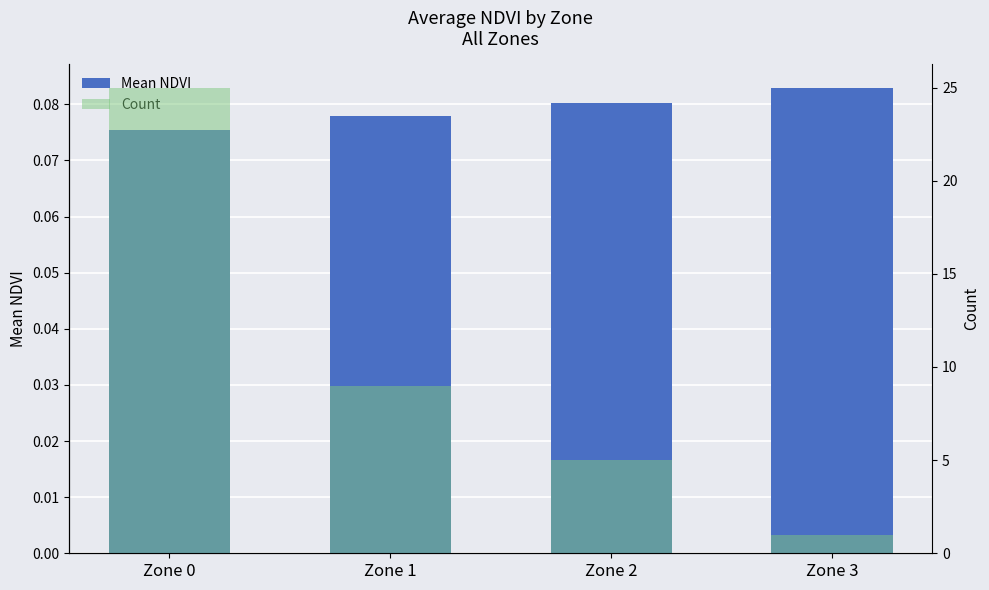

List the series in order of their peak value, highest first.

Count, Mean NDVI